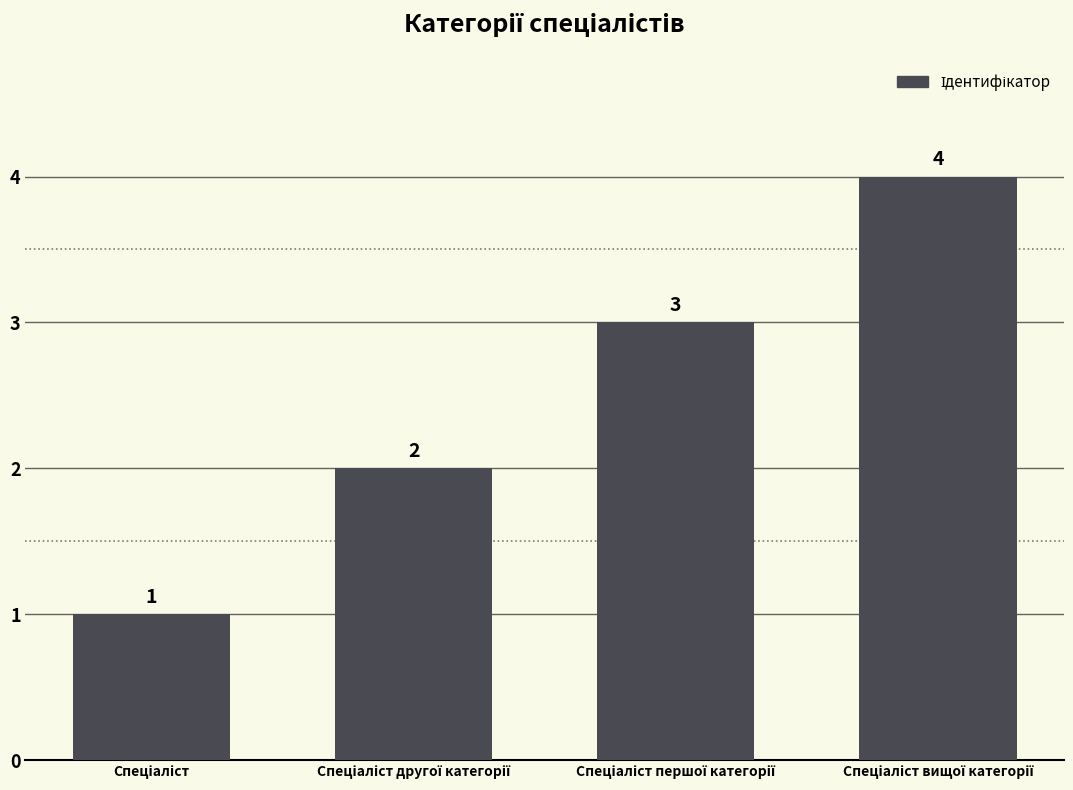

How many values are between 2 and 4?

3